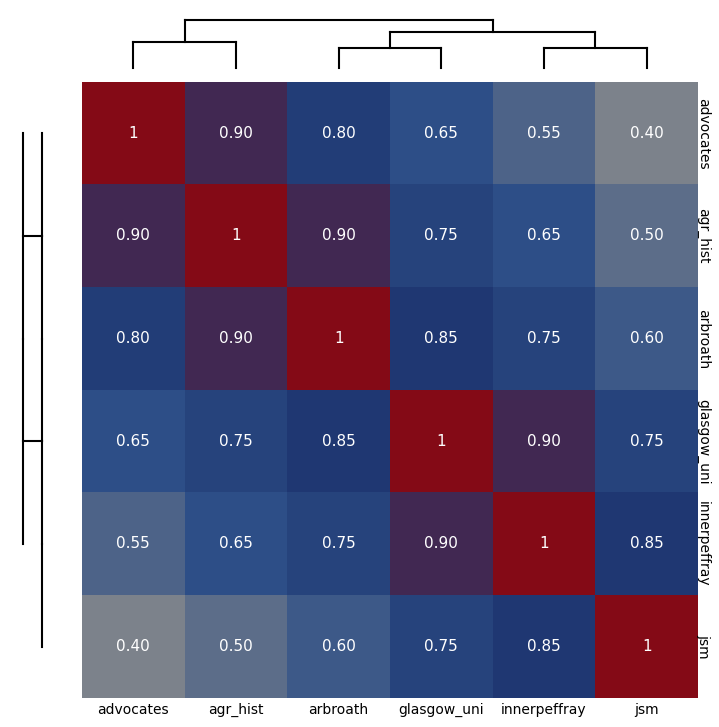

At which label does advocates reach its minimum?

jsm